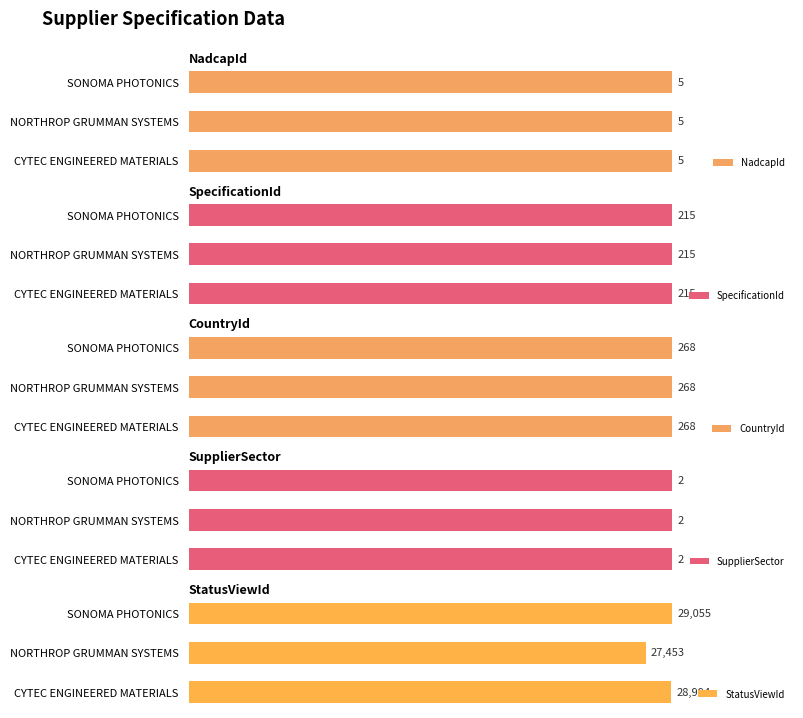

Which category has the lowest value in the StatusViewId series?

NORTHROP GRUMMAN SYSTEMS